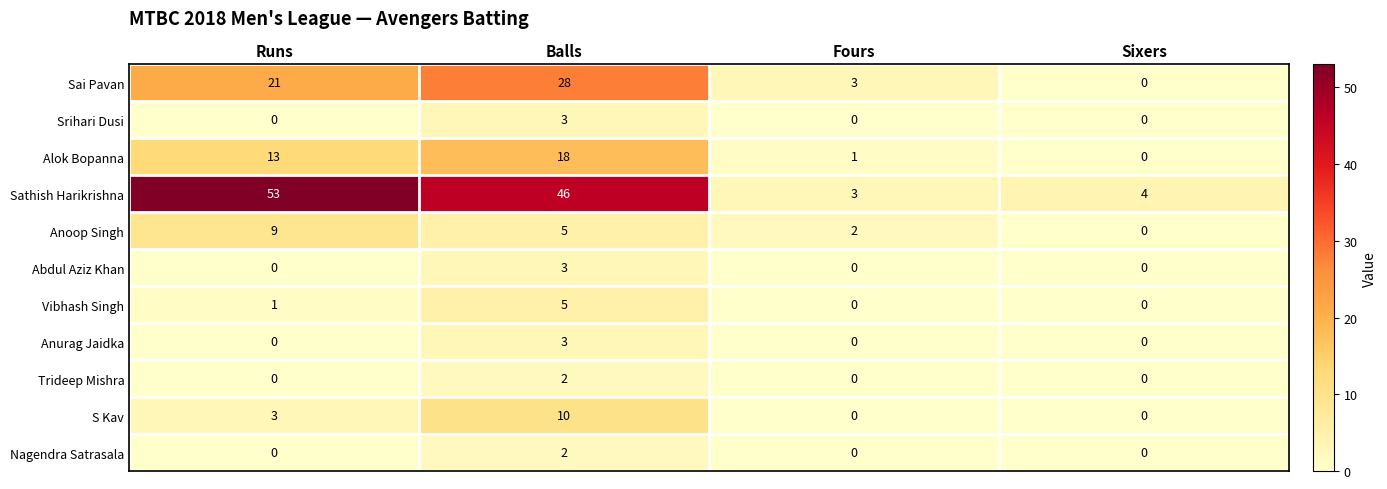

The Srihari Dusi series shows 0 at Fours. True or false?

True